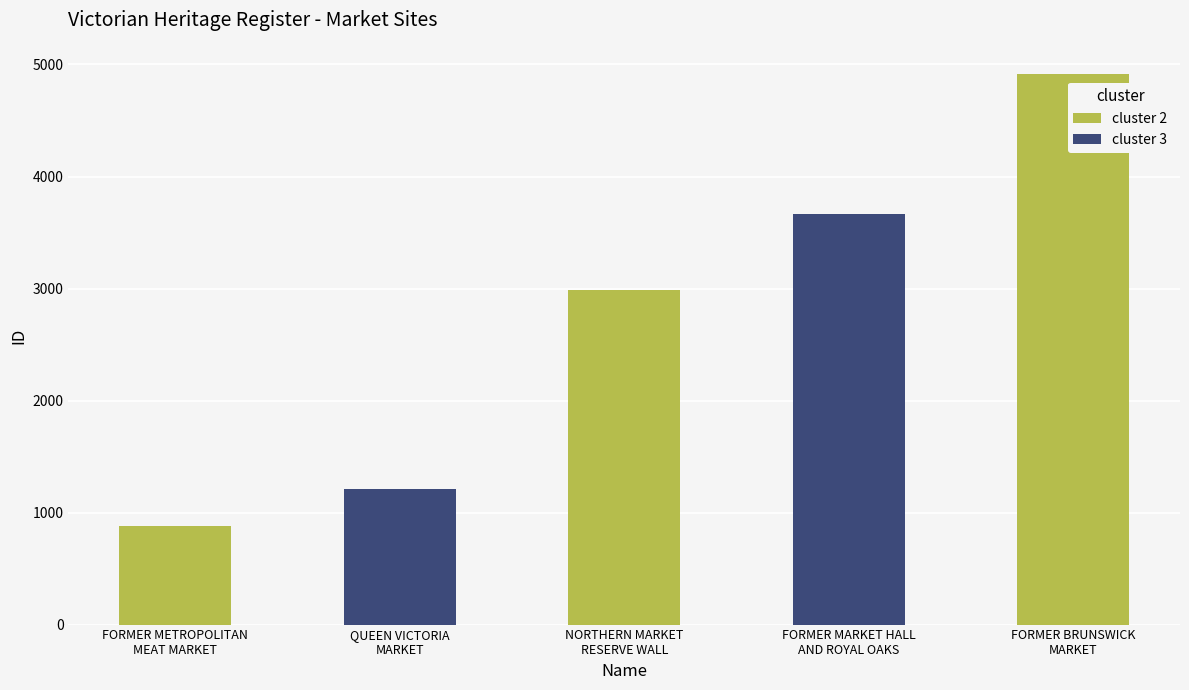

How many bars are there in total?

5